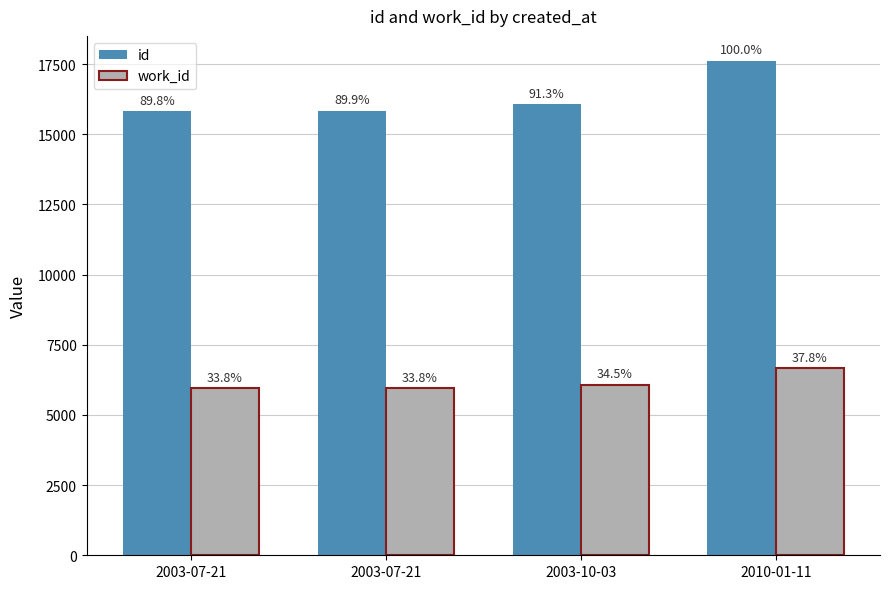

What is the difference between the second highest and second lowest values in the work_id series?

117